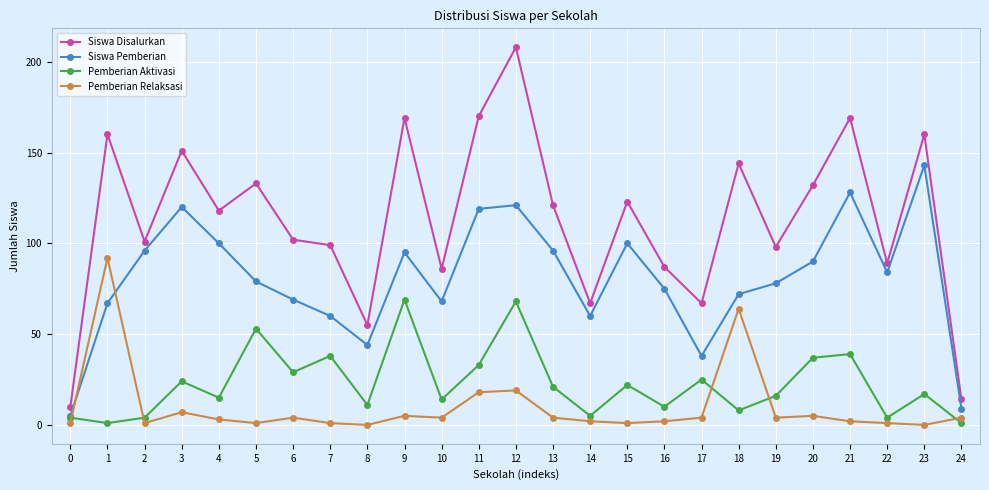

Which series has the widest spread of values?

Siswa Disalurkan